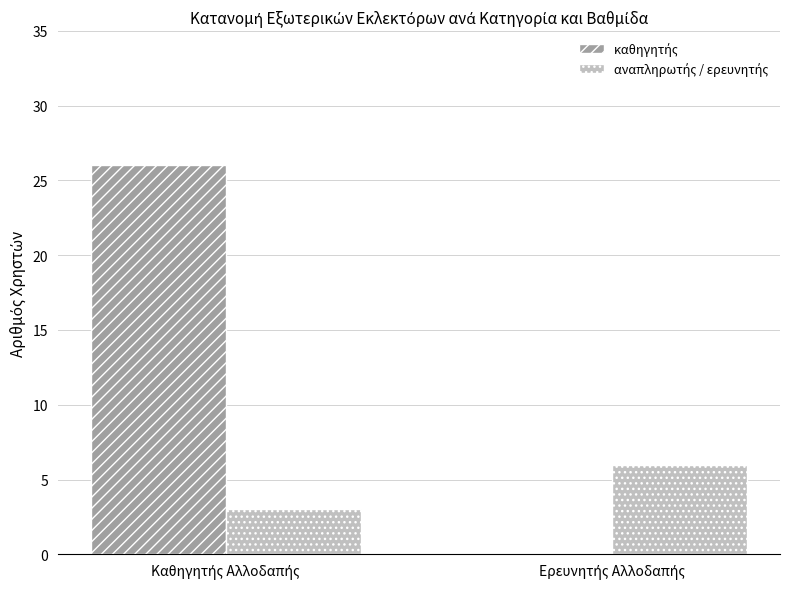

What is the greatest value displayed?

26